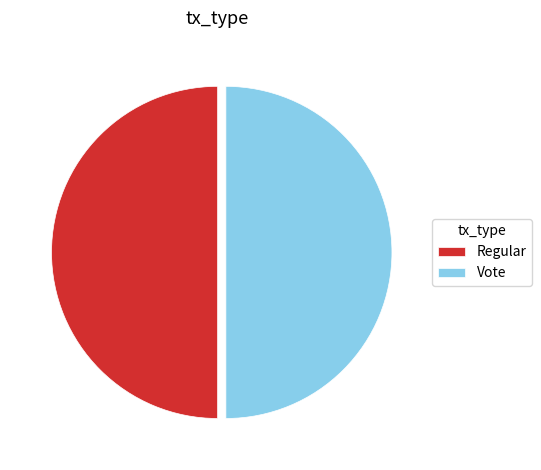

What is the ratio of the value at Vote to the value at Regular?

1.0